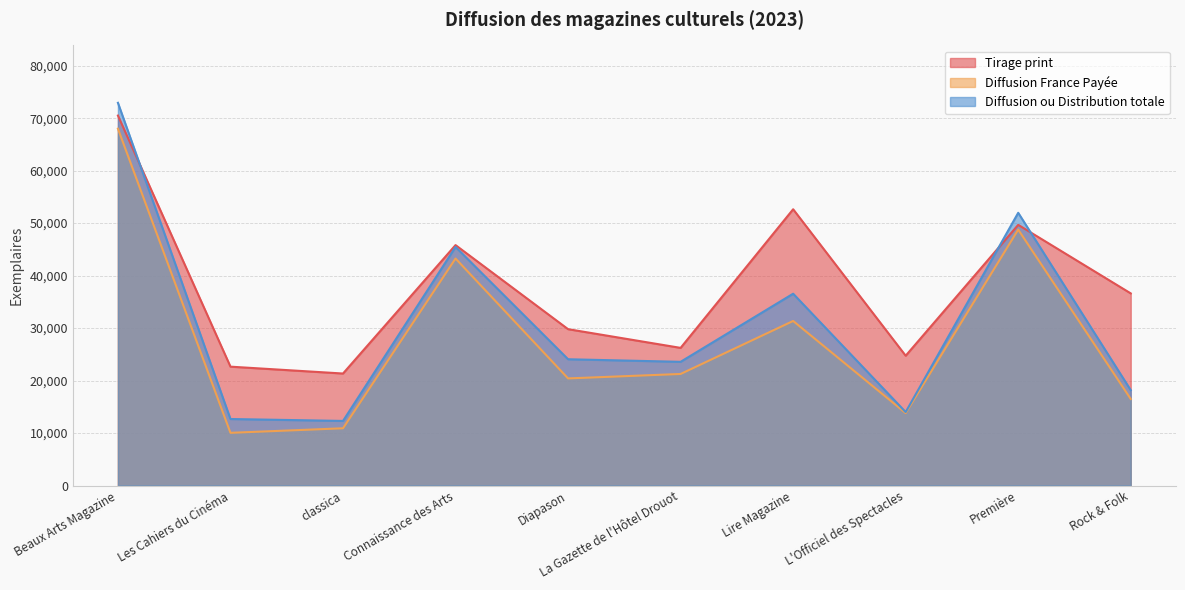

Is it true that Diffusion France Payée equals 48763 at Première?

True